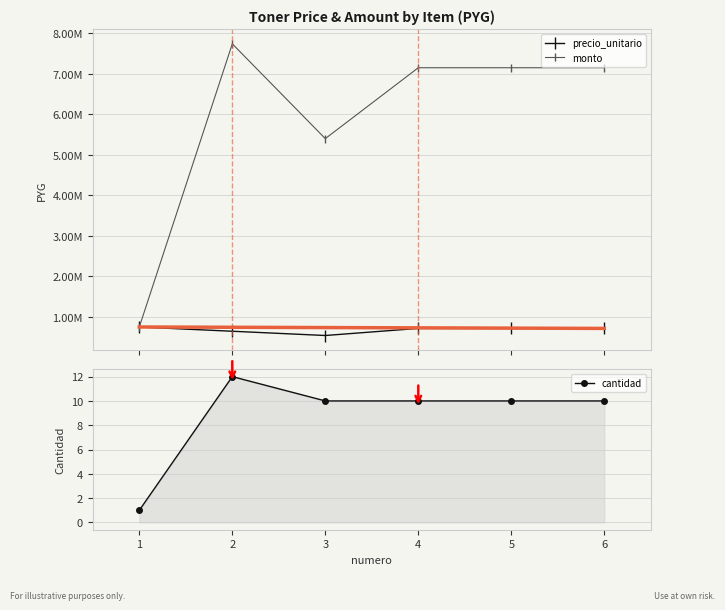

True or false: monto and cantidad intersect in this chart.

False